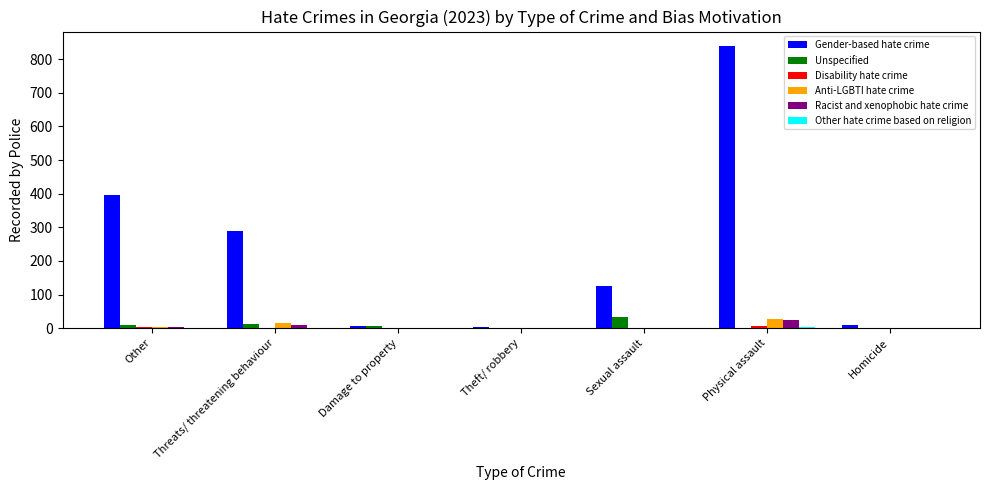

What is the highest value of the Unspecified series?

32